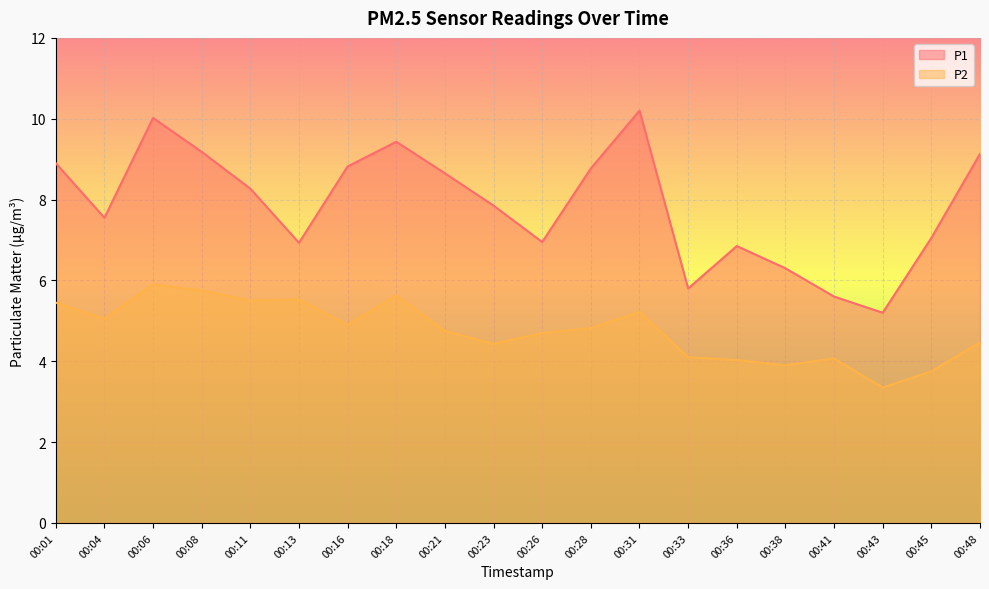

True or false: P1 has more than 0 points higher than both neighbors.

True